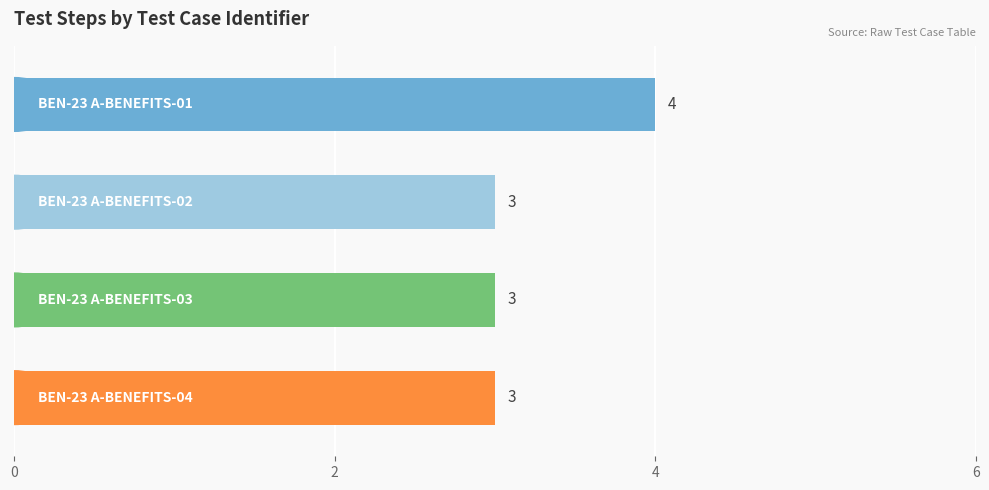

How many bars are there in total?

4